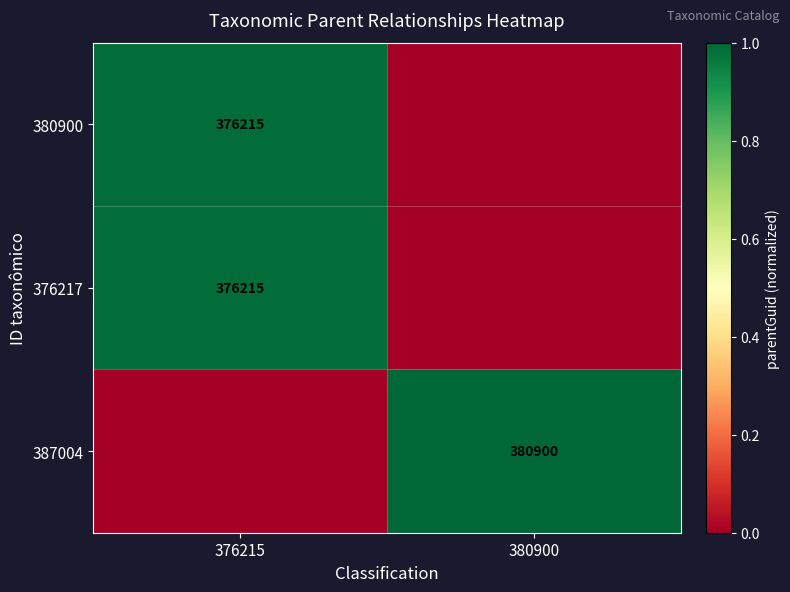

The value of 376217 at 376215 is 0.5. True or false?

False